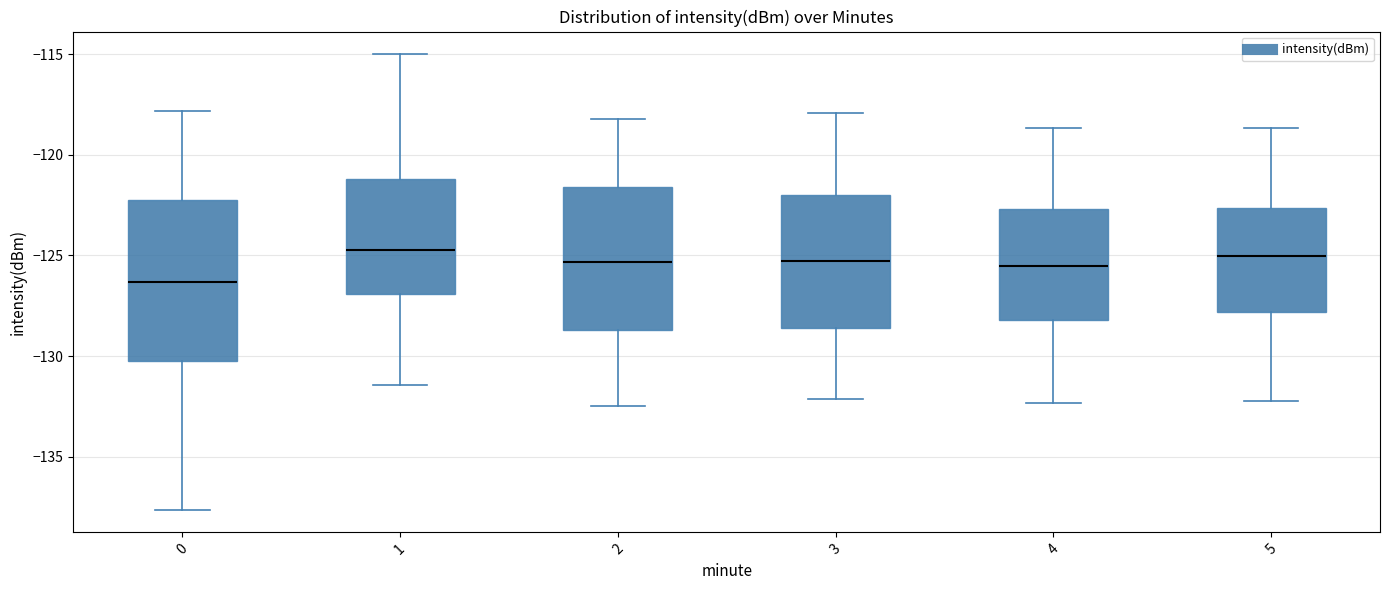

Reading left to right, transcribe this box plot: for each box, give where its median line is, the range the box spans, and where its two whiskers end, as read against the y-axis. The values are not printed on the chart, so give them approximately, as read against the axis.

0: median -126.5, box -130.5 to -122.0, whiskers -137.5 to -118.0
1: median -124.5, box -127.0 to -121.0, whiskers -131.5 to -115.0
2: median -125.5, box -128.5 to -121.5, whiskers -132.5 to -118.0
3: median -125.5, box -128.5 to -122.0, whiskers -132.0 to -118.0
4: median -125.5, box -128.0 to -122.5, whiskers -132.5 to -118.5
5: median -125.0, box -128.0 to -122.5, whiskers -132.0 to -118.5